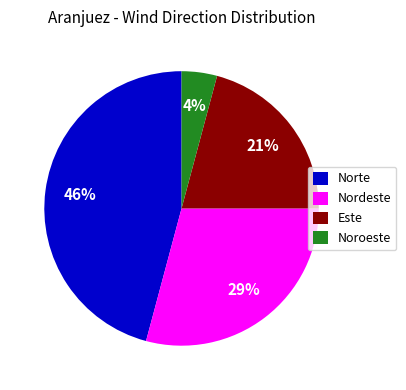

Which slice is the smallest?

Noroeste